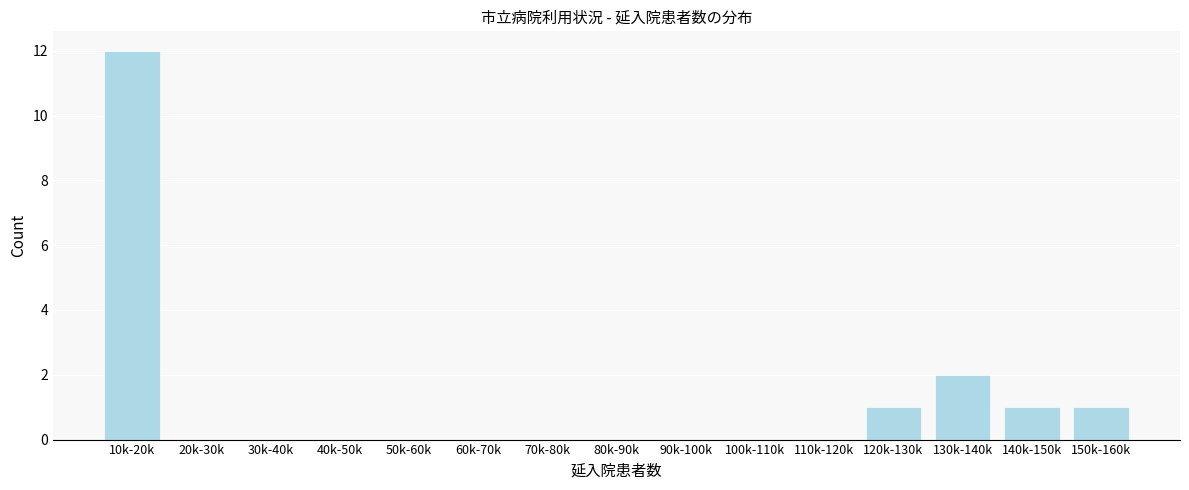

Reading right to left, transcribe all the data shown in this chart.

150k-160k=1	140k-150k=1	130k-140k=2	120k-130k=1	110k-120k=0	100k-110k=0	90k-100k=0	80k-90k=0	70k-80k=0	60k-70k=0	50k-60k=0	40k-50k=0	30k-40k=0	20k-30k=0	10k-20k=12